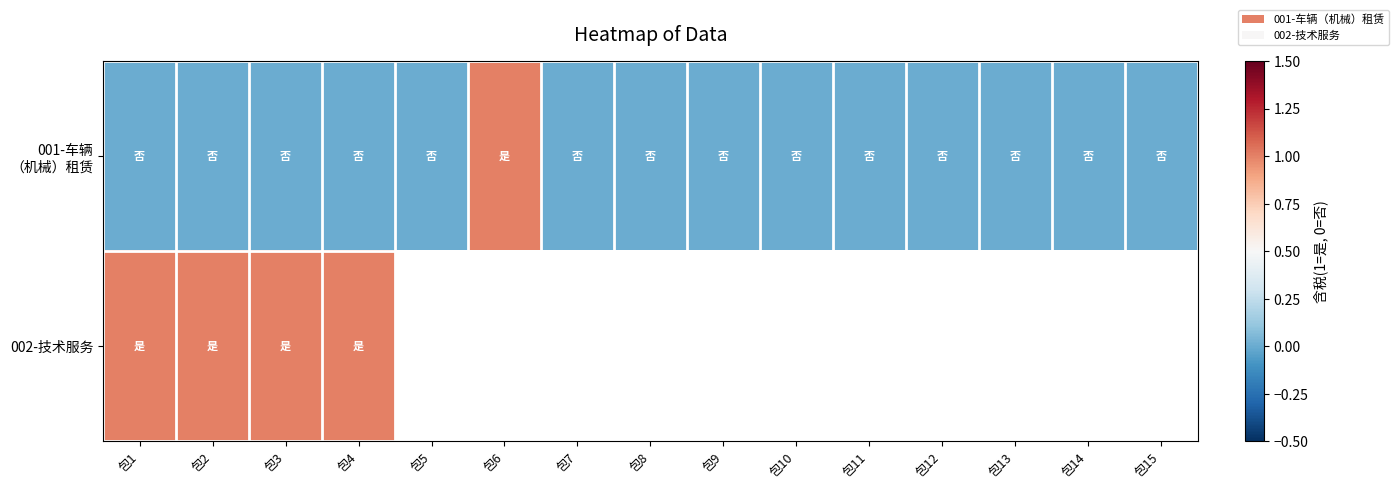

Rank the series by their maximum value, from lowest to highest.

001-车辆 （机械）租赁, 002-技术服务